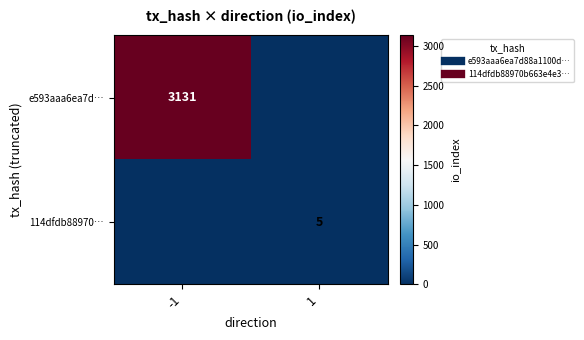

The e593aaa6ea7d… series shows 3131 at -1. True or false?

True